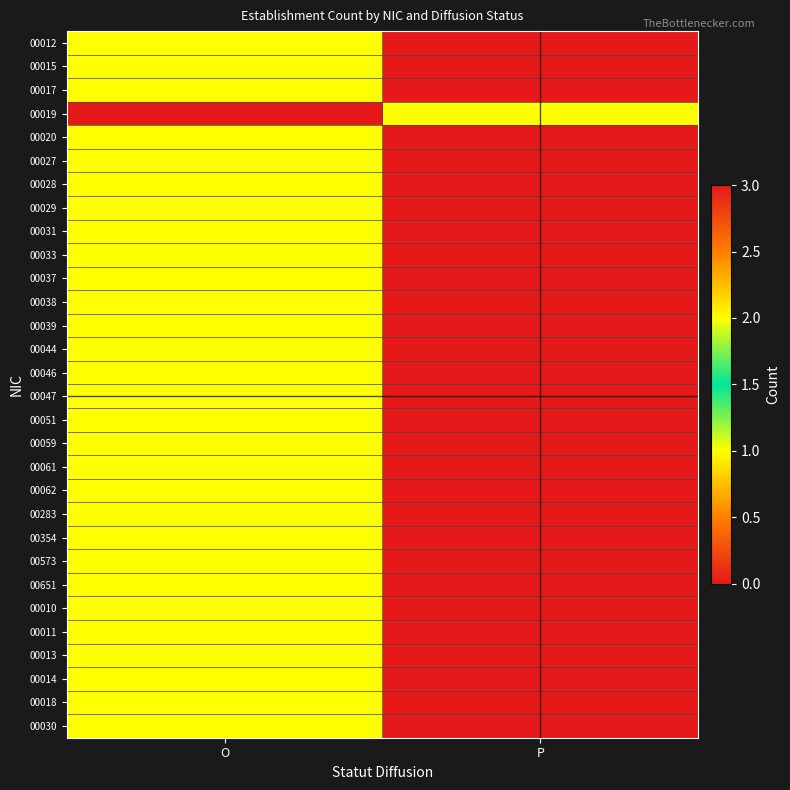

Reading left to right, what are all the values shown in this chart?

00012: O=2	P=0
00015: O=2	P=0
00017: O=1	P=0
00019: O=3	P=1
00020: O=2	P=0
00027: O=1	P=0
00028: O=2	P=0
00029: O=2	P=0
00031: O=2	P=0
00033: O=1	P=0
00037: O=1	P=0
00038: O=2	P=0
00039: O=2	P=0
00044: O=1	P=0
00046: O=1	P=0
00047: O=1	P=0
00051: O=1	P=0
00059: O=1	P=0
00061: O=2	P=0
00062: O=1	P=0
00283: O=1	P=0
00354: O=1	P=0
00573: O=1	P=0
00651: O=1	P=0
00010: O=1	P=0
00011: O=1	P=0
00013: O=1	P=0
00014: O=1	P=0
00018: O=1	P=0
00030: O=1	P=0